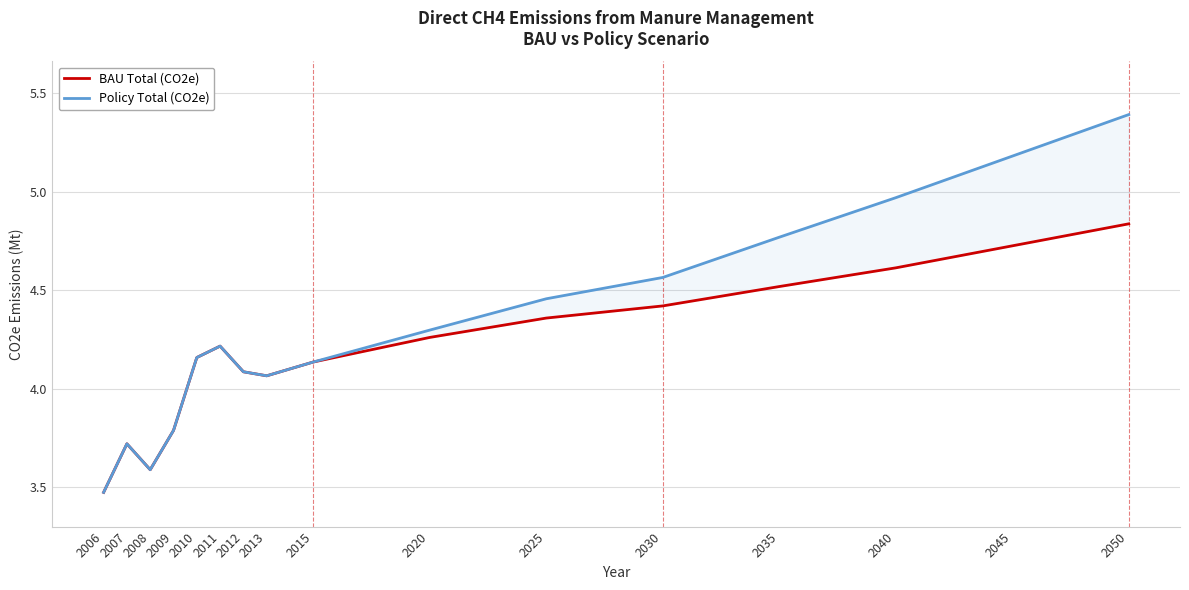

Reading left to right, list all the values displayed in this chart.

BAU Total (CO2e): 2006=3.5	2007=3.7	2008=3.6	2009=3.8	2010=4.2	2011=4.2	2012=4.1	2013=4.1	2015=4.1	2020=4.3	2025=4.4	2030=4.4	2035=4.5	2040=4.6	2045=4.7	2050=4.8
Policy Total (CO2e): 2006=3.5	2007=3.7	2008=3.6	2009=3.8	2010=4.2	2011=4.2	2012=4.1	2013=4.1	2015=4.1	2020=4.3	2025=4.5	2030=4.6	2035=4.8	2040=5.0	2045=5.2	2050=5.4